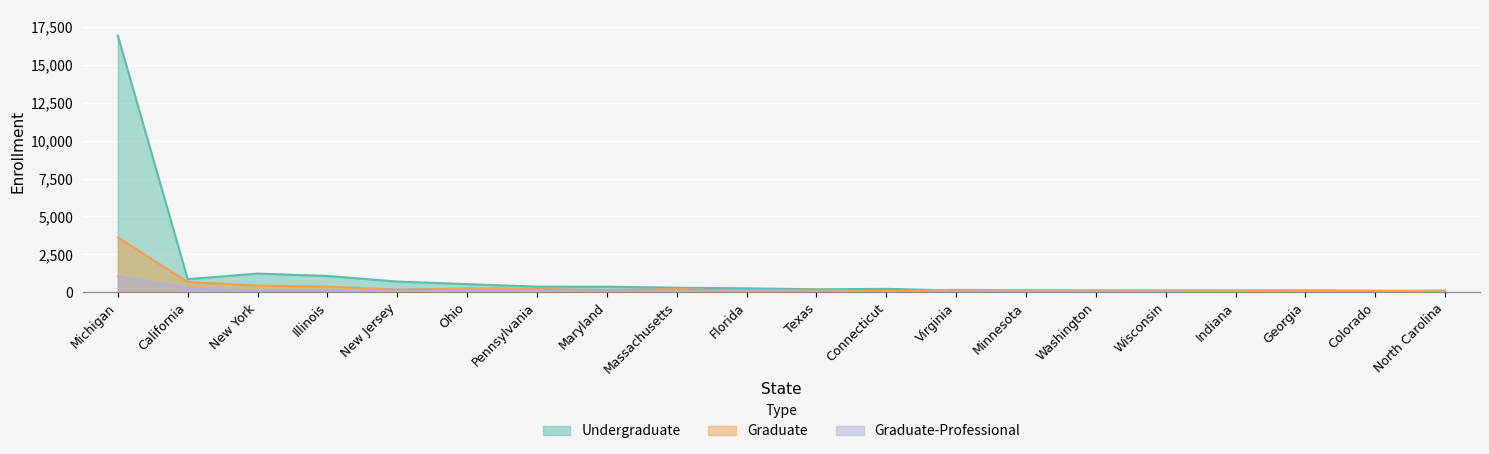

Read the Undergraduate value at Washington.

82